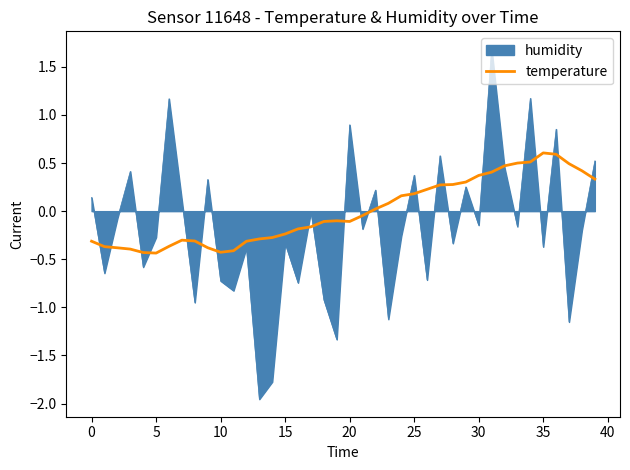

Which series has the largest total across all categories?

temperature